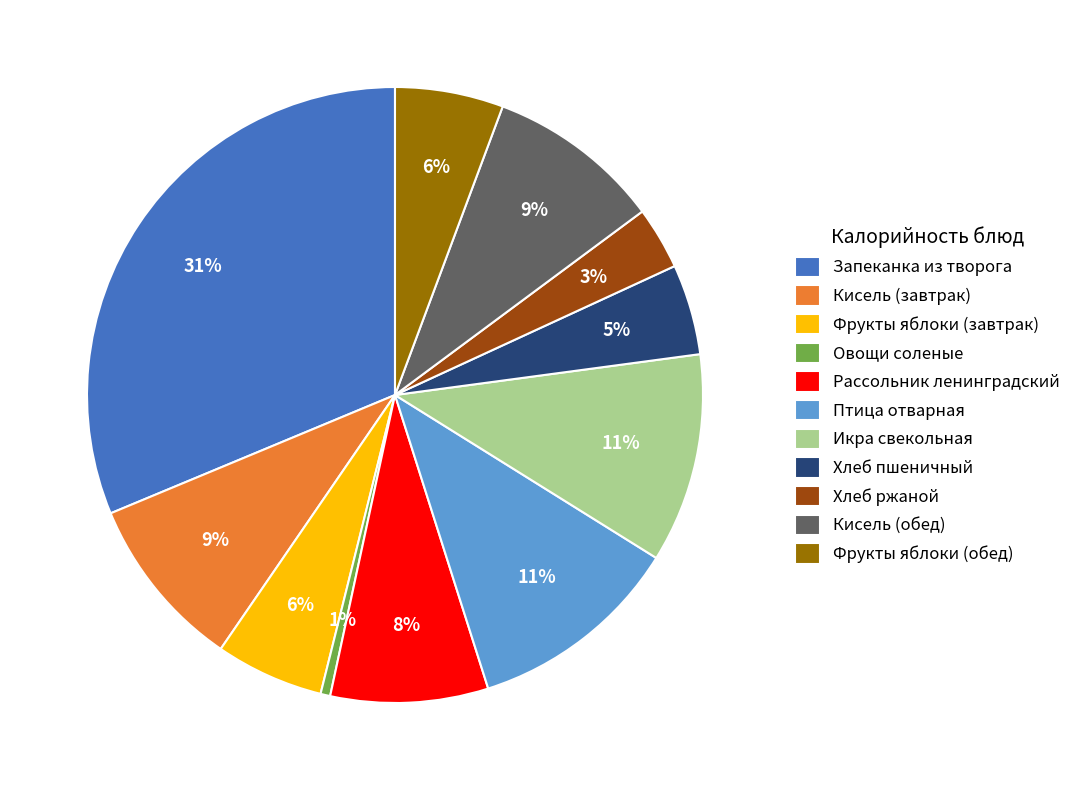

Which slice is the smallest?

Овощи соленые